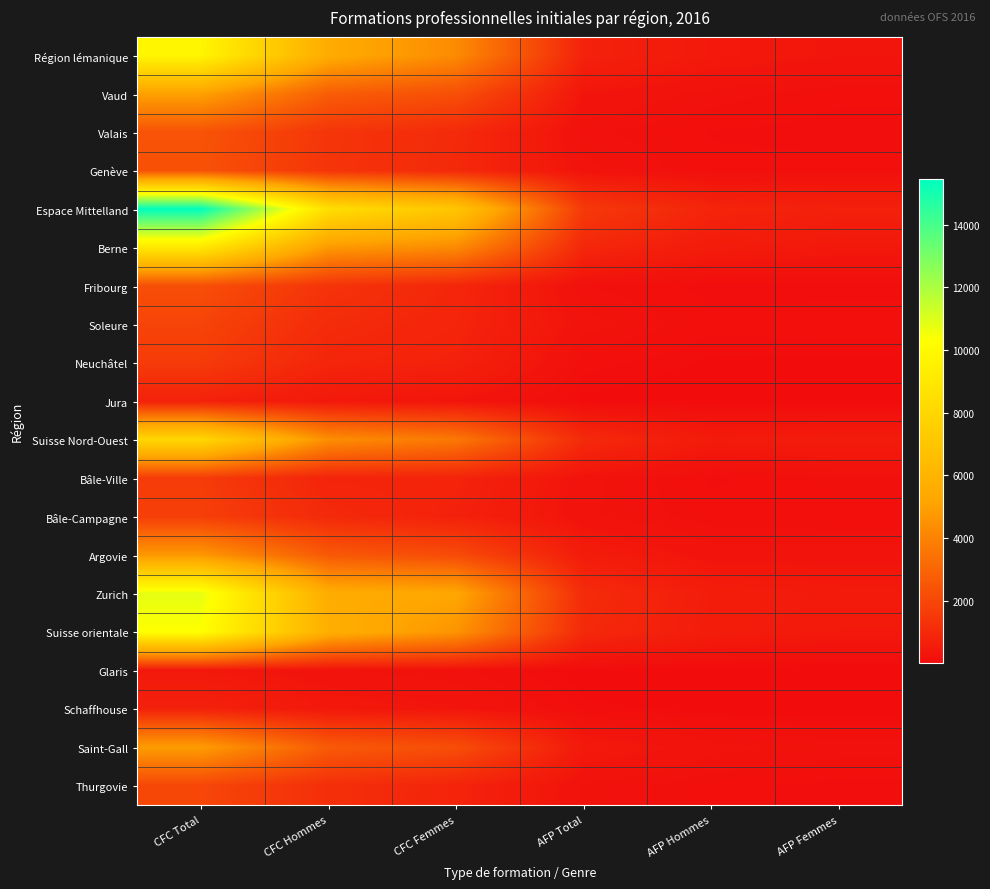

Rank the series at CFC Femmes from lowest to highest value.

Glaris, Jura, Schaffhouse, Bâle-Campagne, Neuchâtel, Bâle-Ville, Thurgovie, Soleure, Fribourg, Genève, Valais, Argovie, Saint-Gall, Vaud, Suisse Nord-Ouest, Berne, Région lémanique, Suisse orientale, Zurich, Espace Mittelland